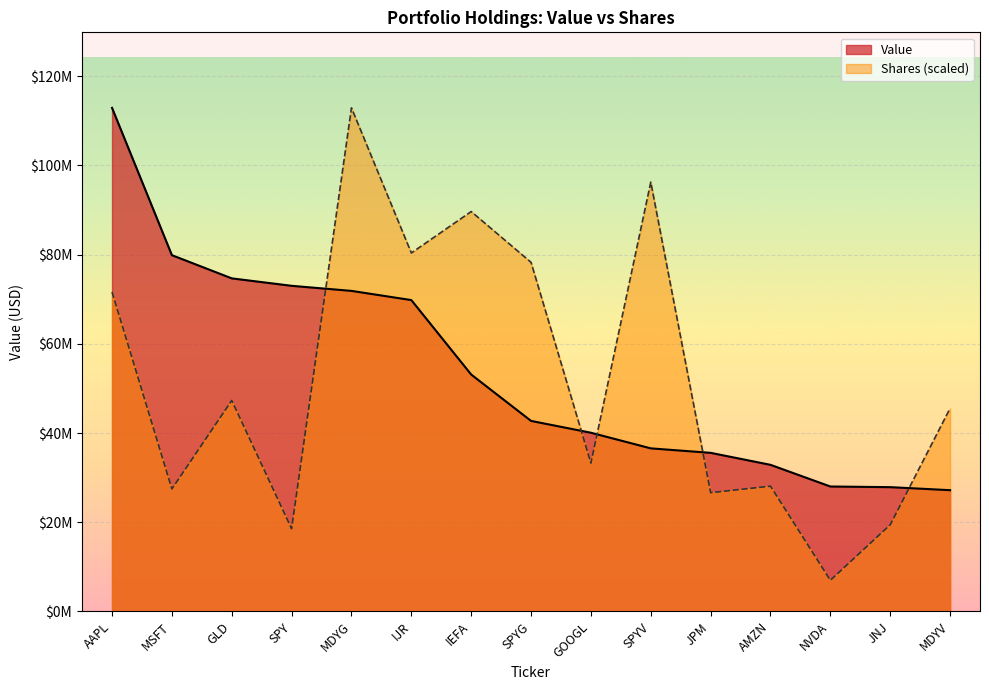

What is the difference between the highest and lowest values at IJR?

10567267.7